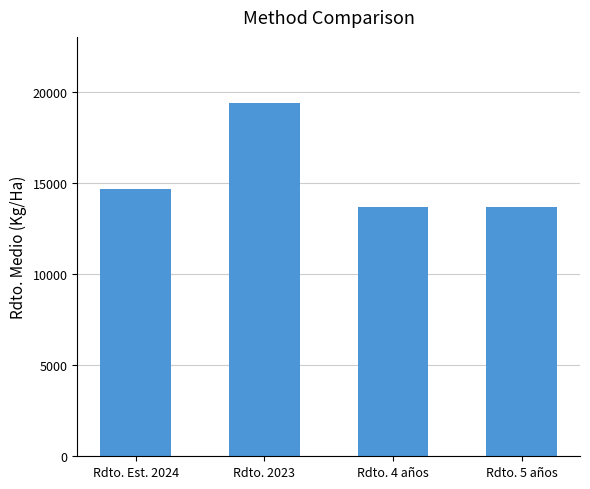

What is the value of the 1st bar from the left?

14678.1